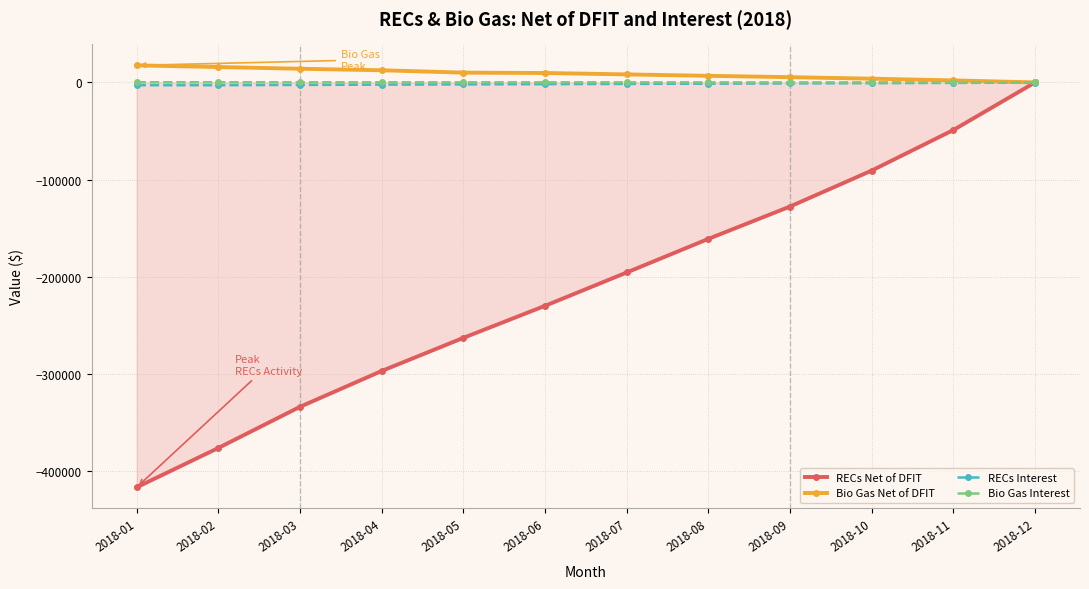

Rank the categories by RECs Net of DFIT value from lowest to highest.

2018-01, 2018-02, 2018-03, 2018-04, 2018-05, 2018-06, 2018-07, 2018-08, 2018-09, 2018-10, 2018-11, 2018-12